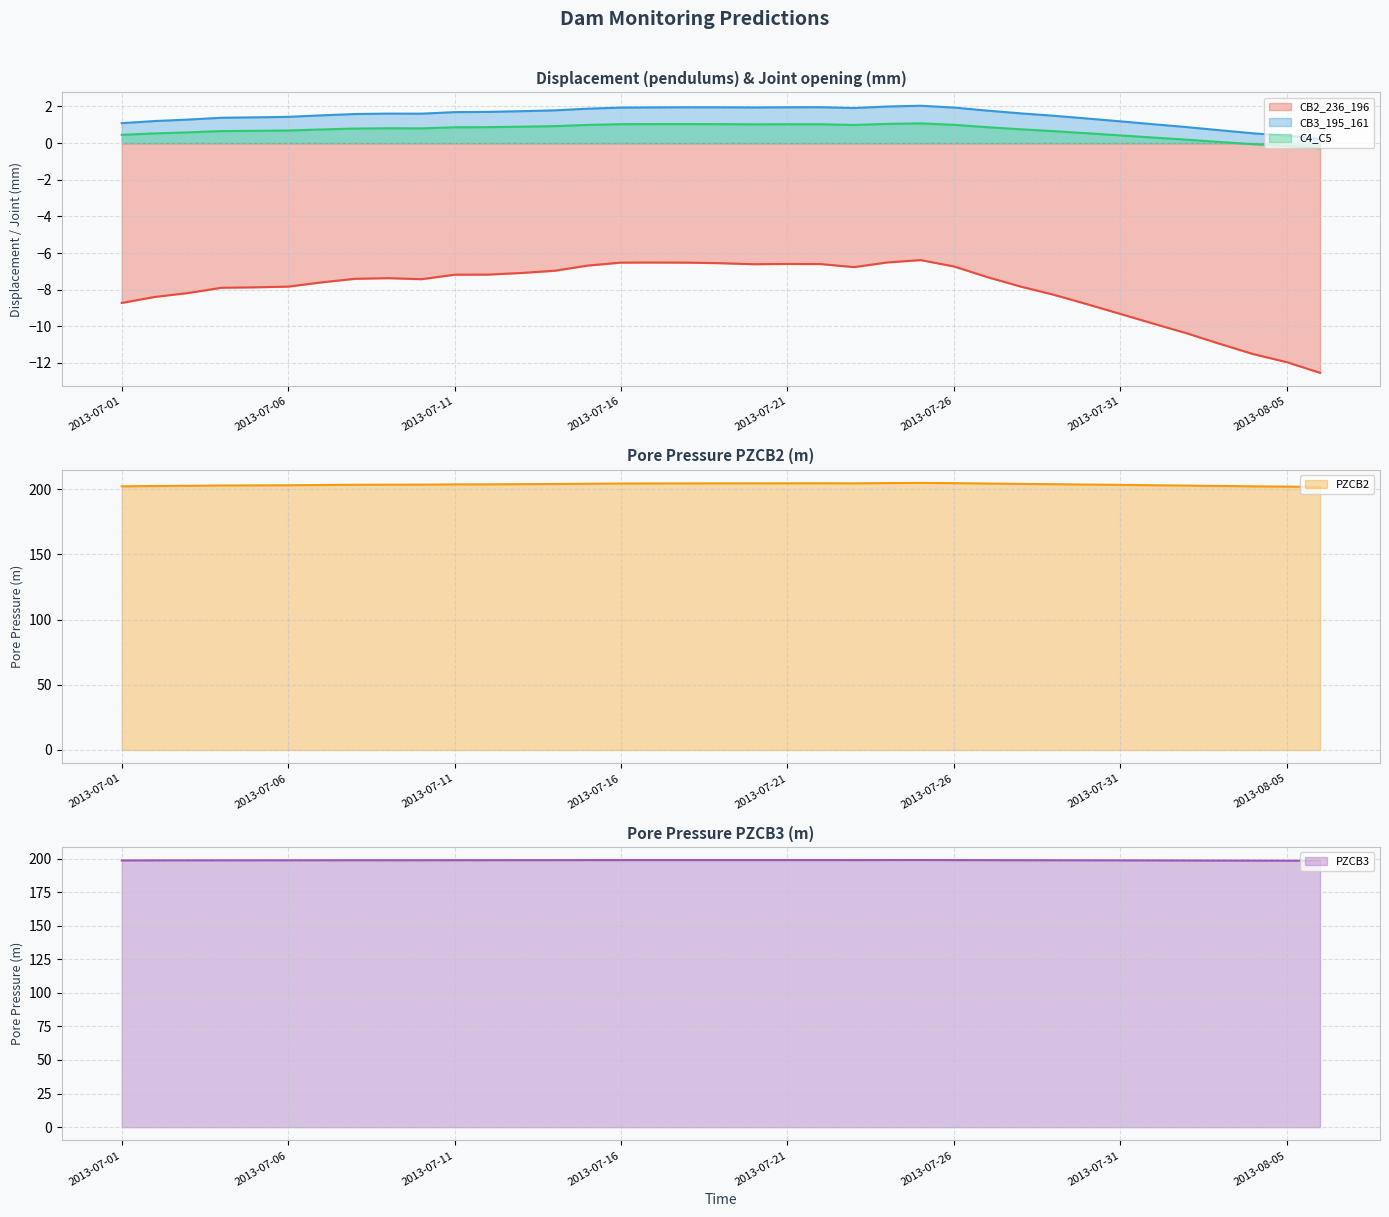

The CB3_195_161 series shows 0.5 at 2013-08-04. True or false?

True